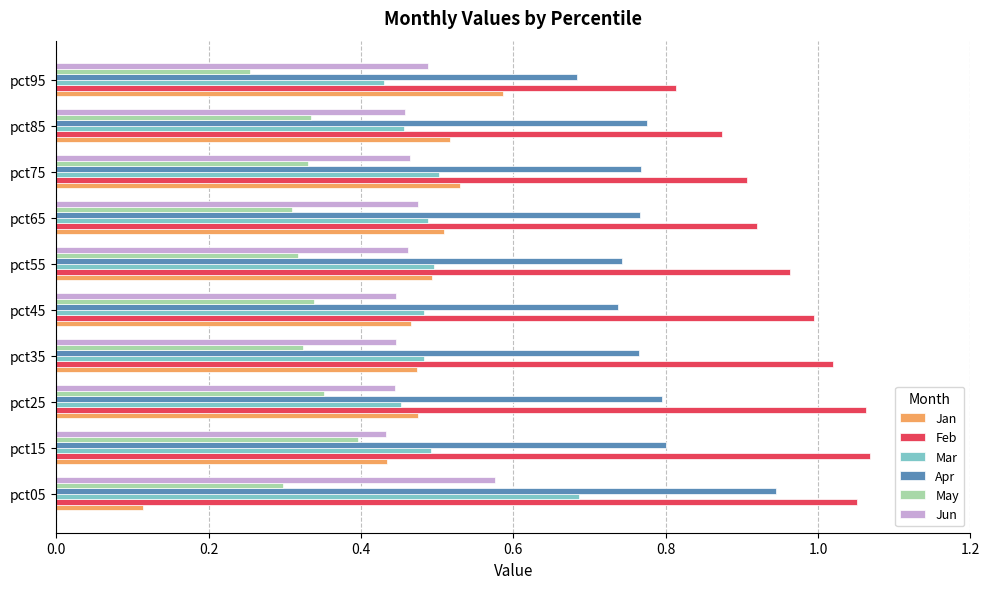

Which series has the widest spread of values?

Jan